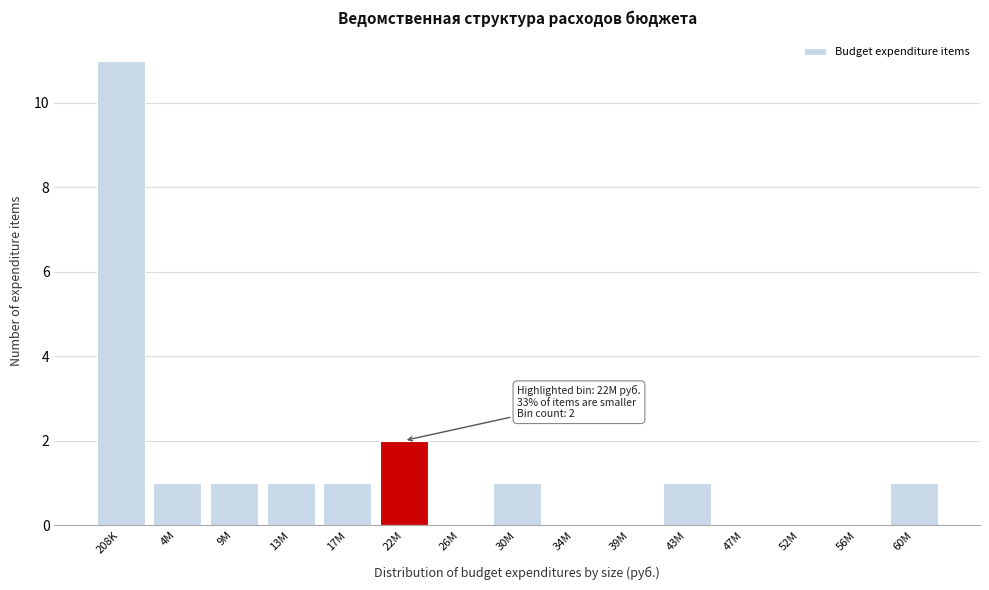

Reading left to right, extract all data points from this chart.

208K=11	4M=1	9M=1	13M=1	17M=1	22M=2	26M=0	30M=1	34M=0	39M=0	43M=1	47M=0	52M=0	56M=0	60M=1